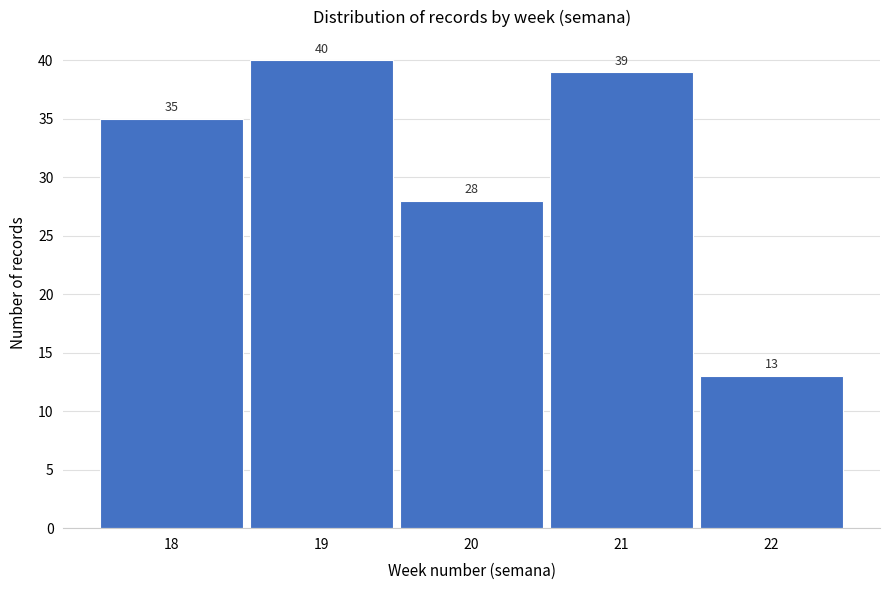

Reading right to left, what are all the values shown in this chart?

22=13	21=39	20=28	19=40	18=35